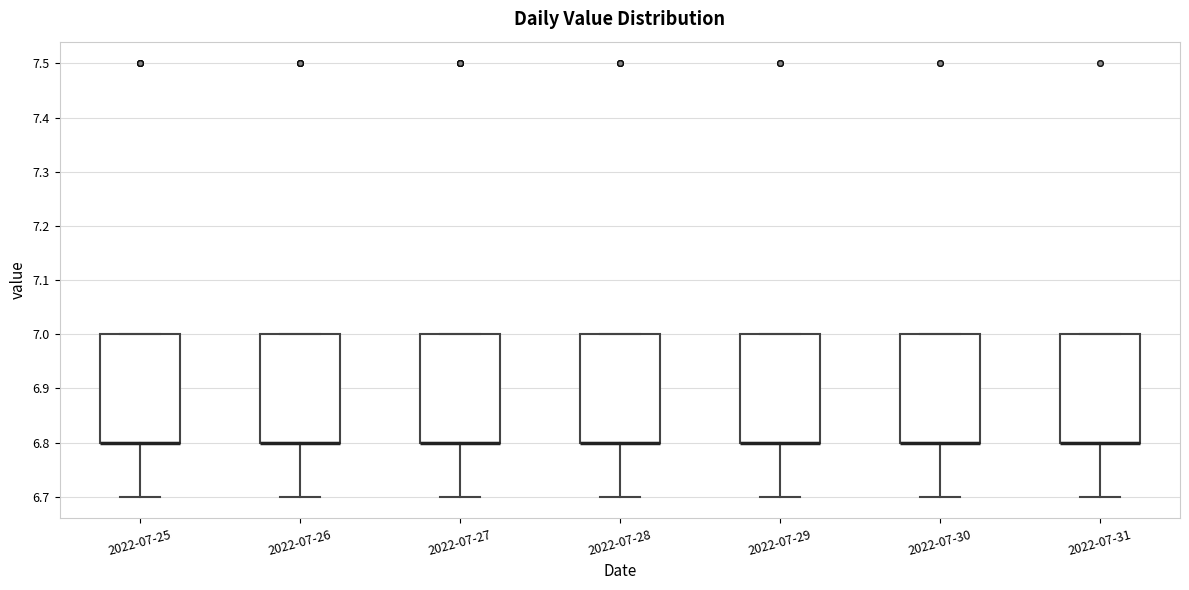

Reading left to right, read every box against the y-axis: the position of its median line, the range the box covers, and the ends of its whiskers. The values are not printed on the chart, so give them approximately, as read against the axis.

2022-07-25: median 6.8 (drawn on the box's lower edge), box 6.8 to 7.0, whiskers 6.7 to 7.0
2022-07-26: median 6.8 (drawn on the box's lower edge), box 6.8 to 7.0, whiskers 6.7 to 7.0
2022-07-27: median 6.8 (drawn on the box's lower edge), box 6.8 to 7.0, whiskers 6.7 to 7.0
2022-07-28: median 6.8 (drawn on the box's lower edge), box 6.8 to 7.0, whiskers 6.7 to 7.0
2022-07-29: median 6.8 (drawn on the box's lower edge), box 6.8 to 7.0, whiskers 6.7 to 7.0
2022-07-30: median 6.8 (drawn on the box's lower edge), box 6.8 to 7.0, whiskers 6.7 to 7.0
2022-07-31: median 6.8 (drawn on the box's lower edge), box 6.8 to 7.0, whiskers 6.7 to 7.0